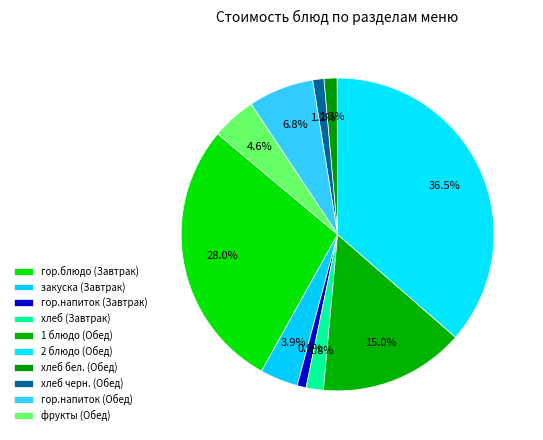

The хлеб черн. (Обед) slice represents 1% of the pie. True or false?

True